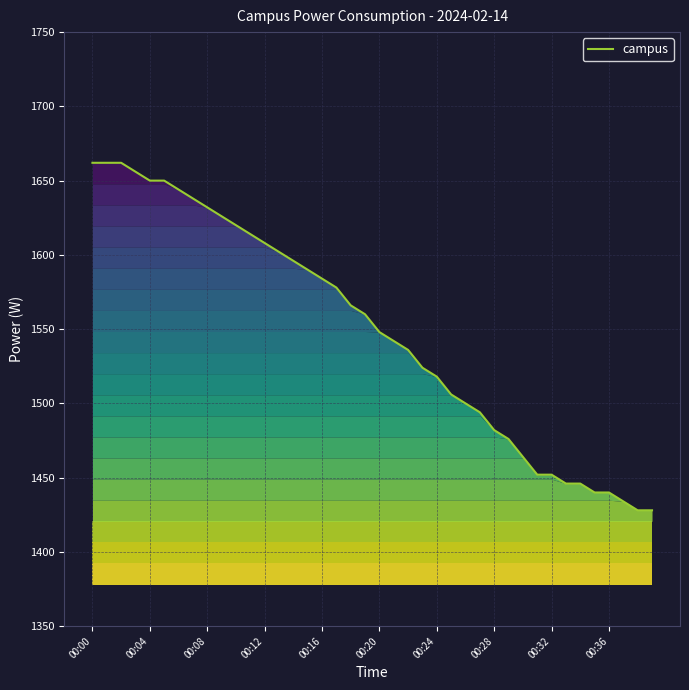

What is the difference between the maximum and minimum values?

234